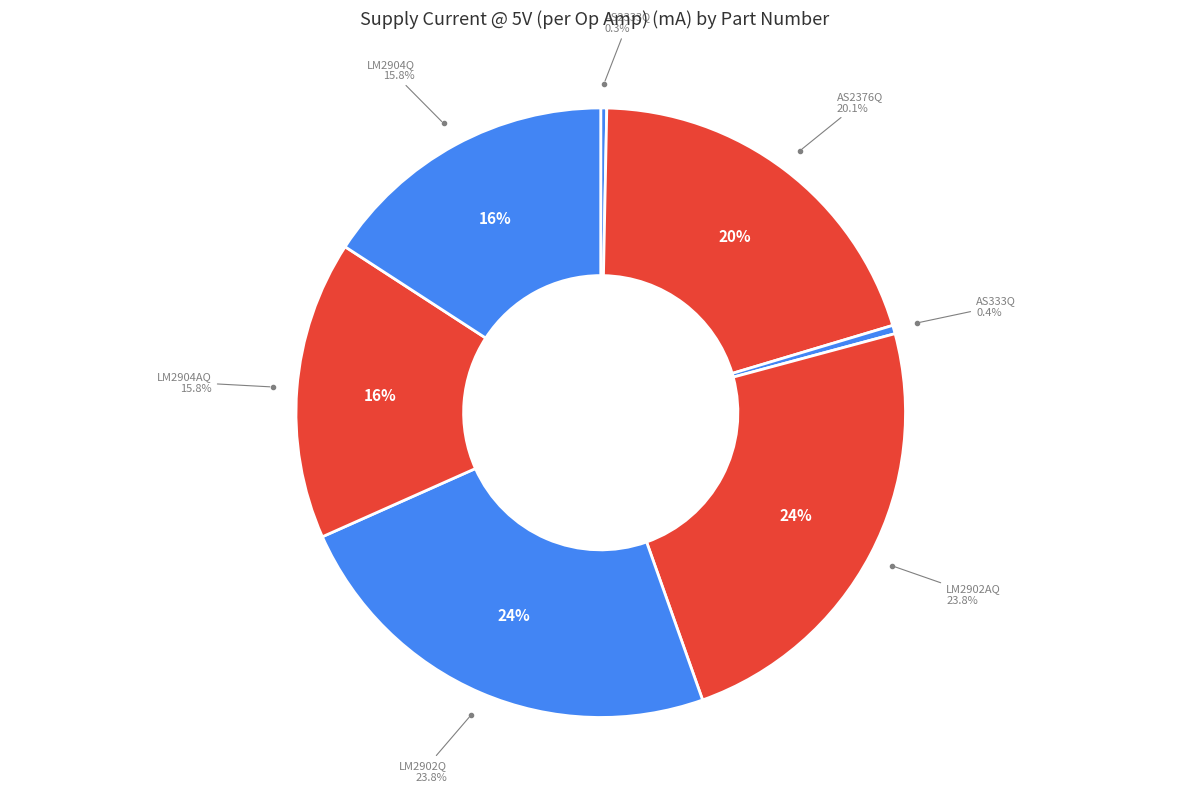

Rank the categories by value from highest to lowest.

LM2902AQ, LM2902Q, AS2376Q, LM2904AQ, LM2904Q, AS333Q, AS2333Q